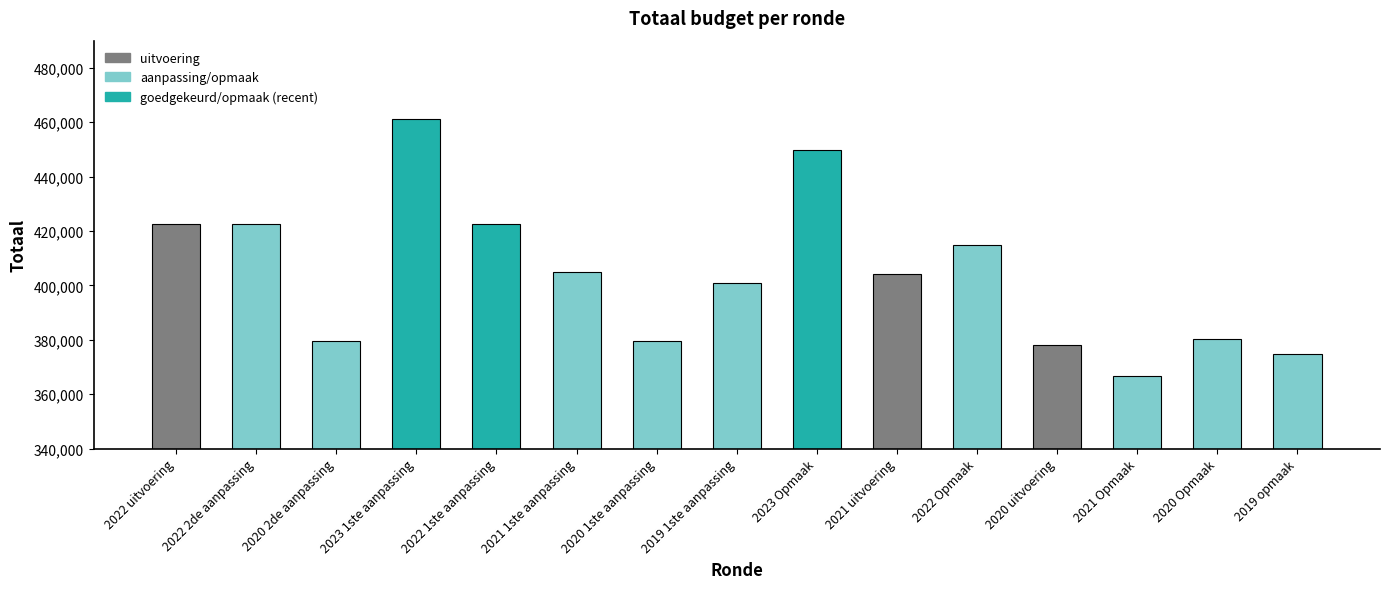

What is the minimum value shown in the chart?

366682